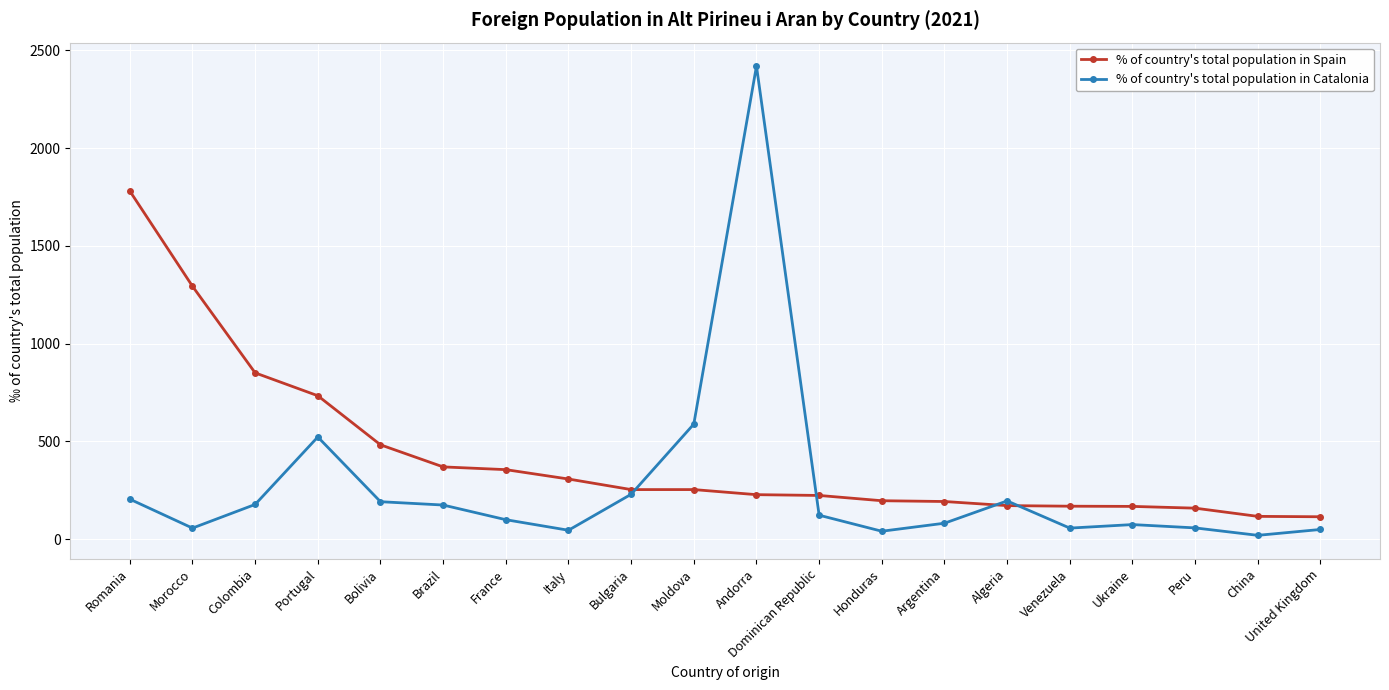

Is it true that % of country's total population in Spain equals 81 at Bulgaria?

False